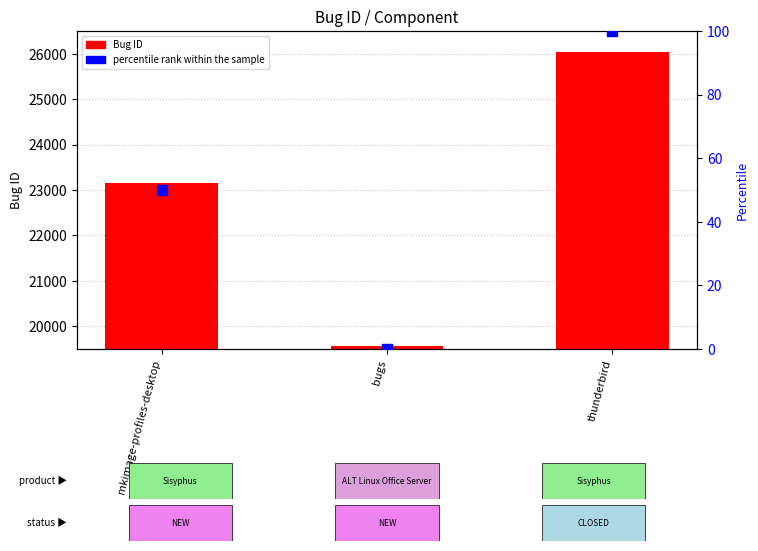

At which category is the sum across all series the highest?

thunderbird